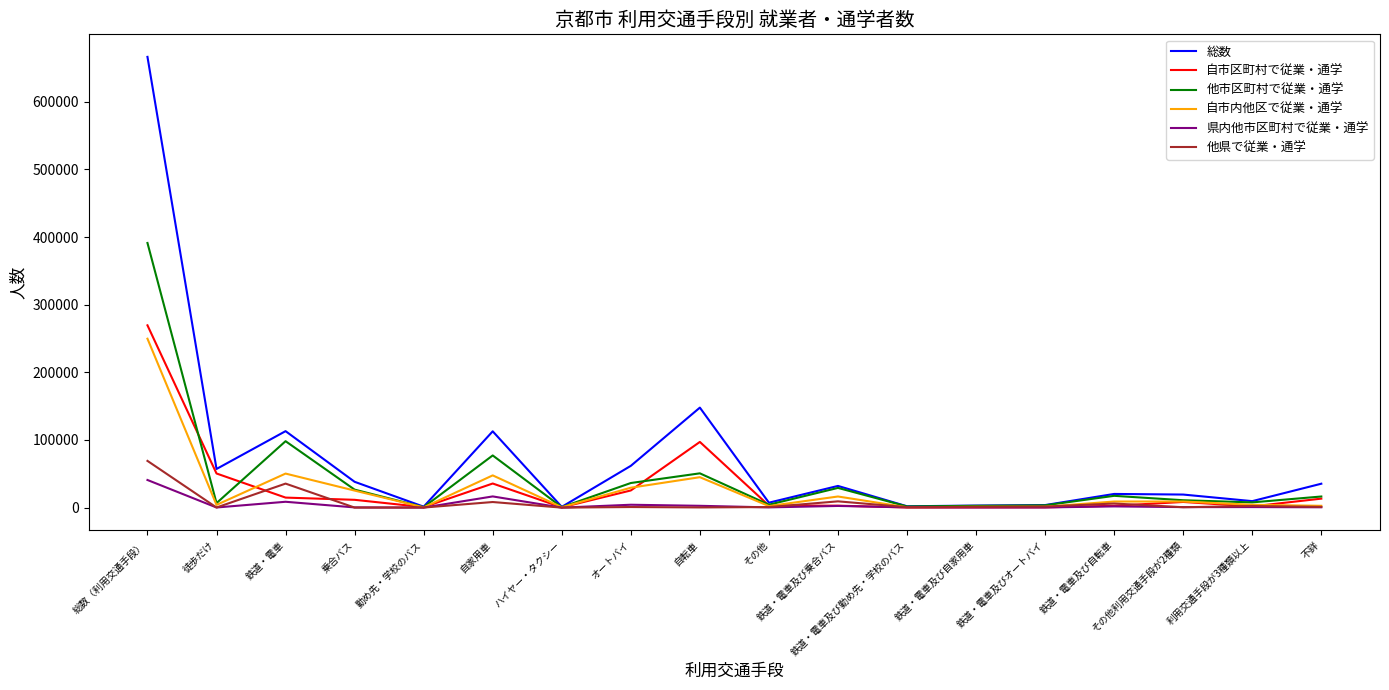

What are all the series names shown in the legend?

総数, 自市区町村で従業・通学, 他市区町村で従業・通学, 自市内他区で従業・通学, 県内他市区町村で従業・通学, 他県で従業・通学